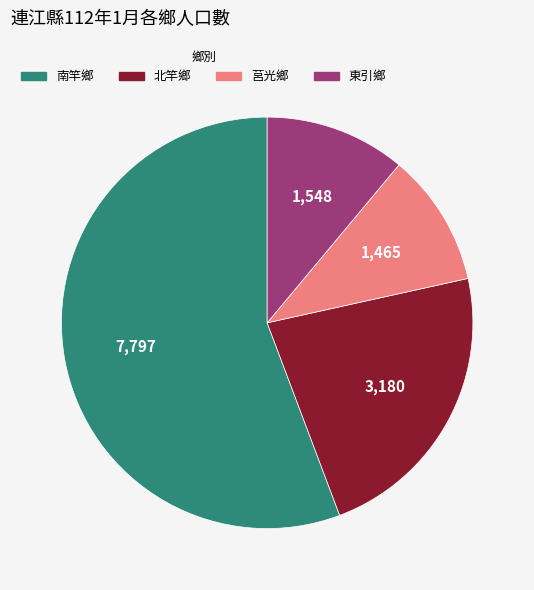

Rank the categories by value from lowest to highest.

莒光鄉, 東引鄉, 北竿鄉, 南竿鄉